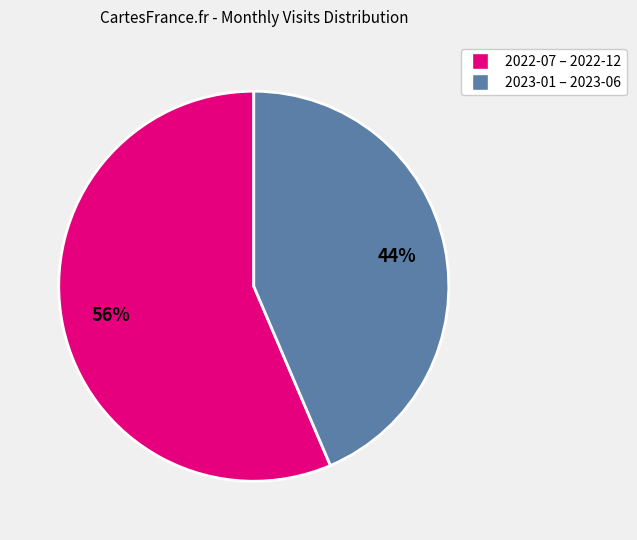

True or false: 2023-01 – 2023-06 accounts for 44% of the total.

True